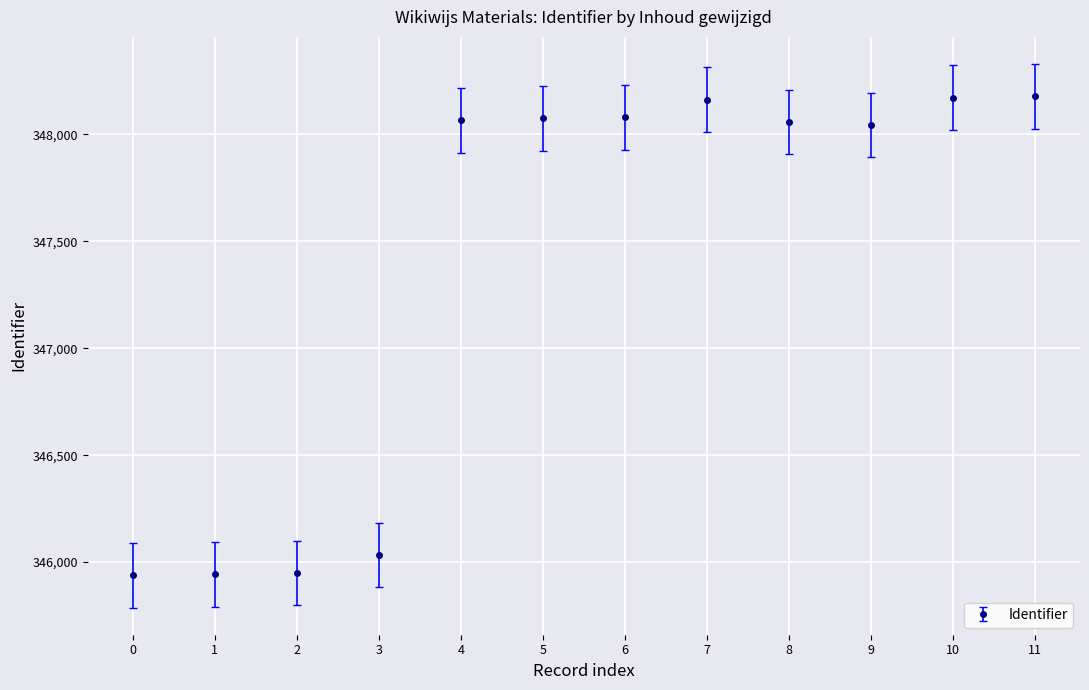

The value at 7 is 488518. True or false?

False